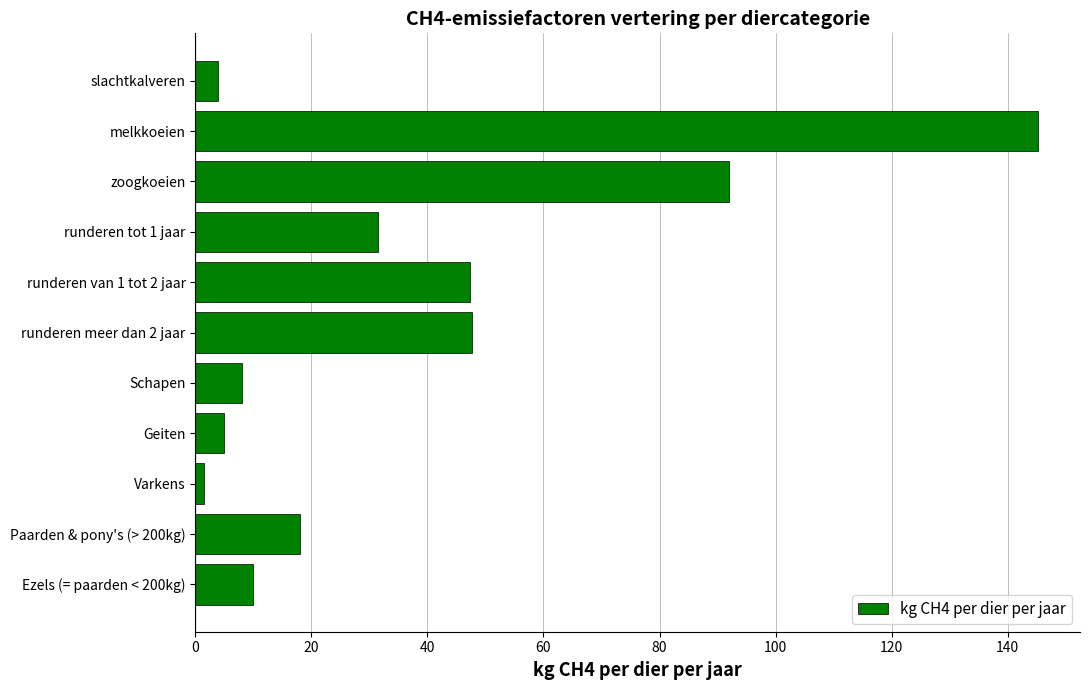

What is the difference between the maximum and minimum values?

143.7